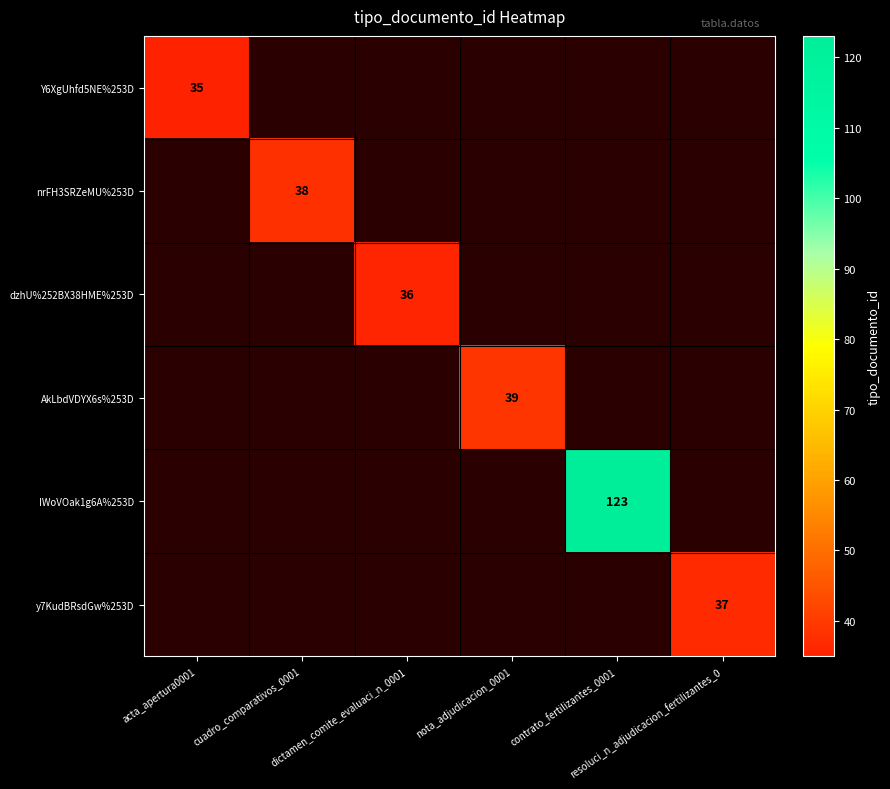

Which category has the highest value in the nrFH3SRZeMU%253D series?

acta_apertura0001